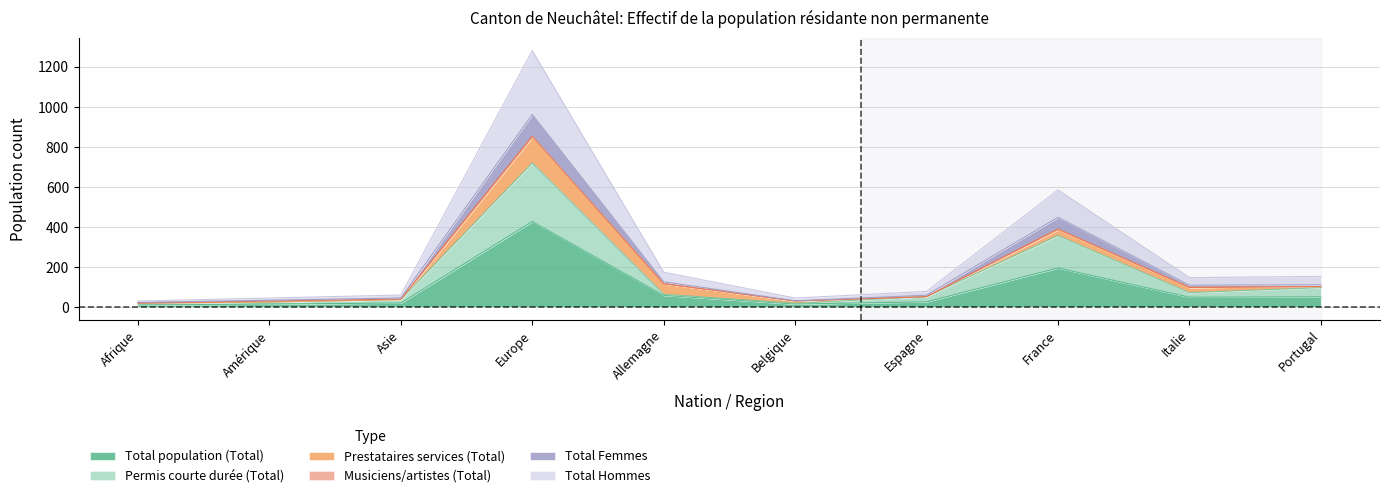

The Total population (Total) series shows 51 at Portugal. True or false?

True